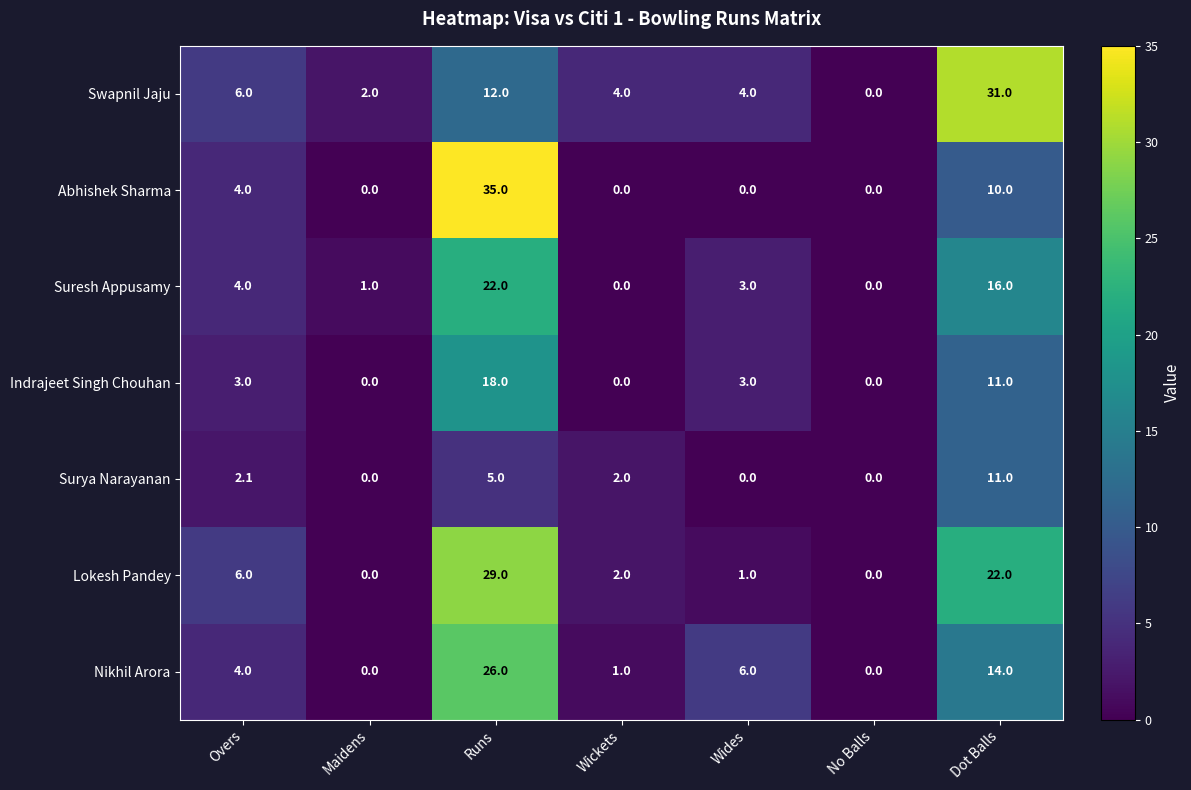

Which label corresponds to the largest value in the chart?

Runs